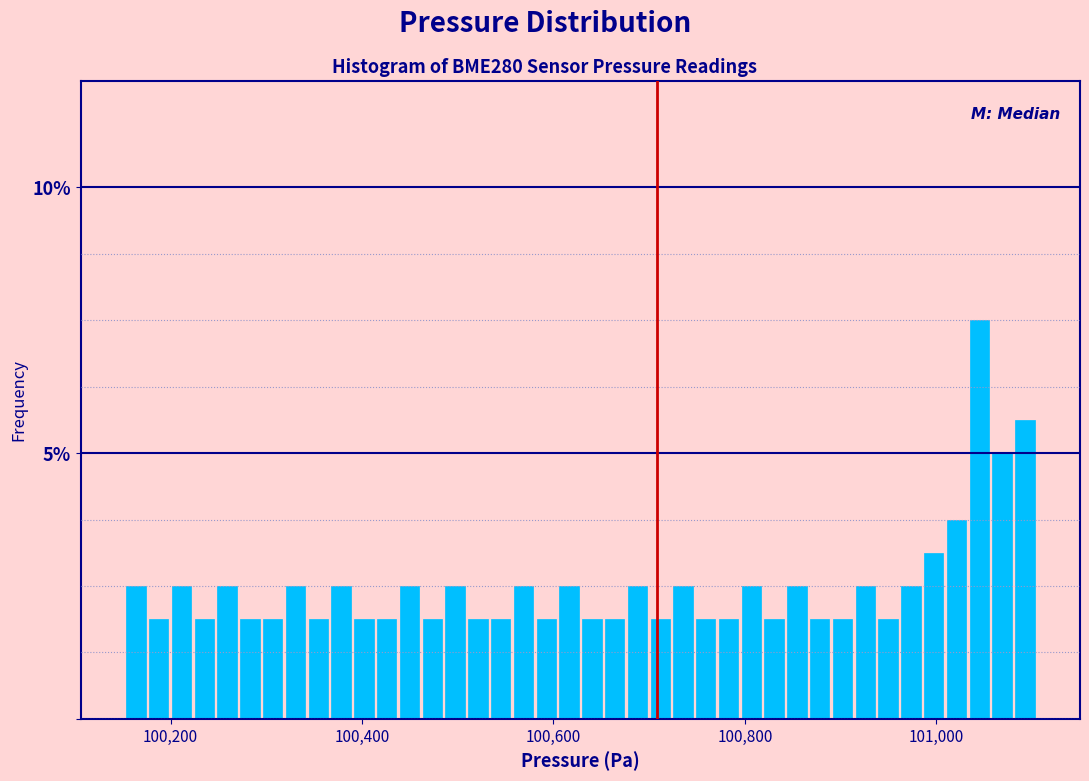

Around what value on the x-axis is the tallest bar? Give the approximate position of its centre, as read against the axis.

101040